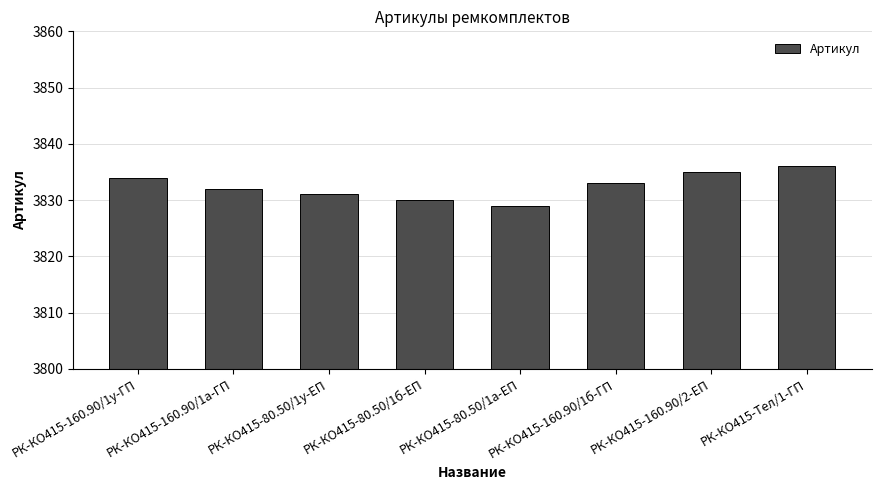

What is the minimum value shown in the chart?

3829